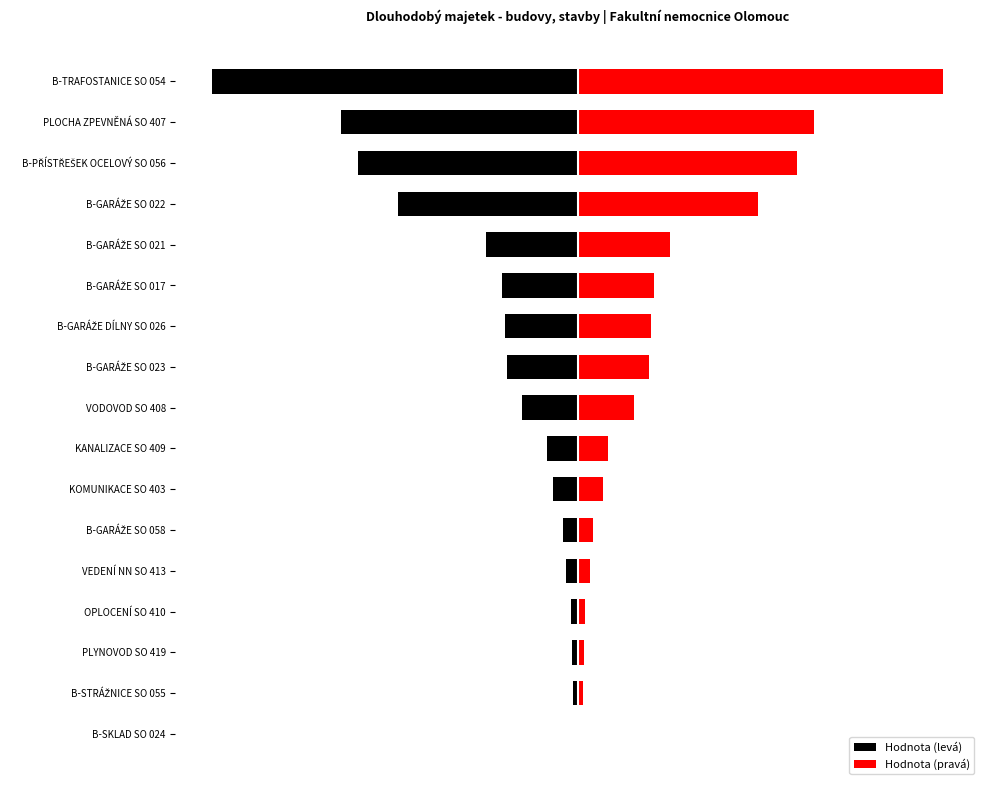

What is the greatest value displayed?

3586667